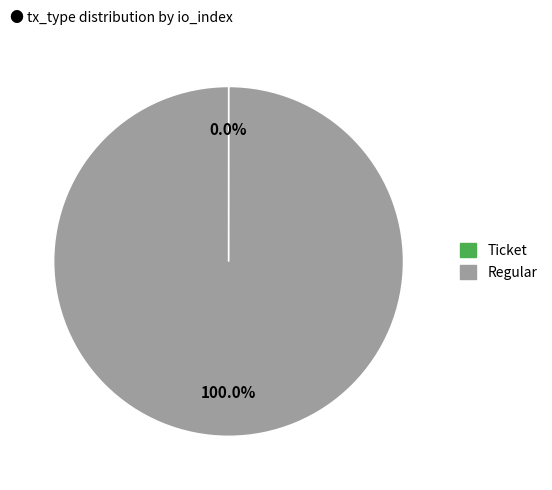

Does any single category account for the majority?

Yes